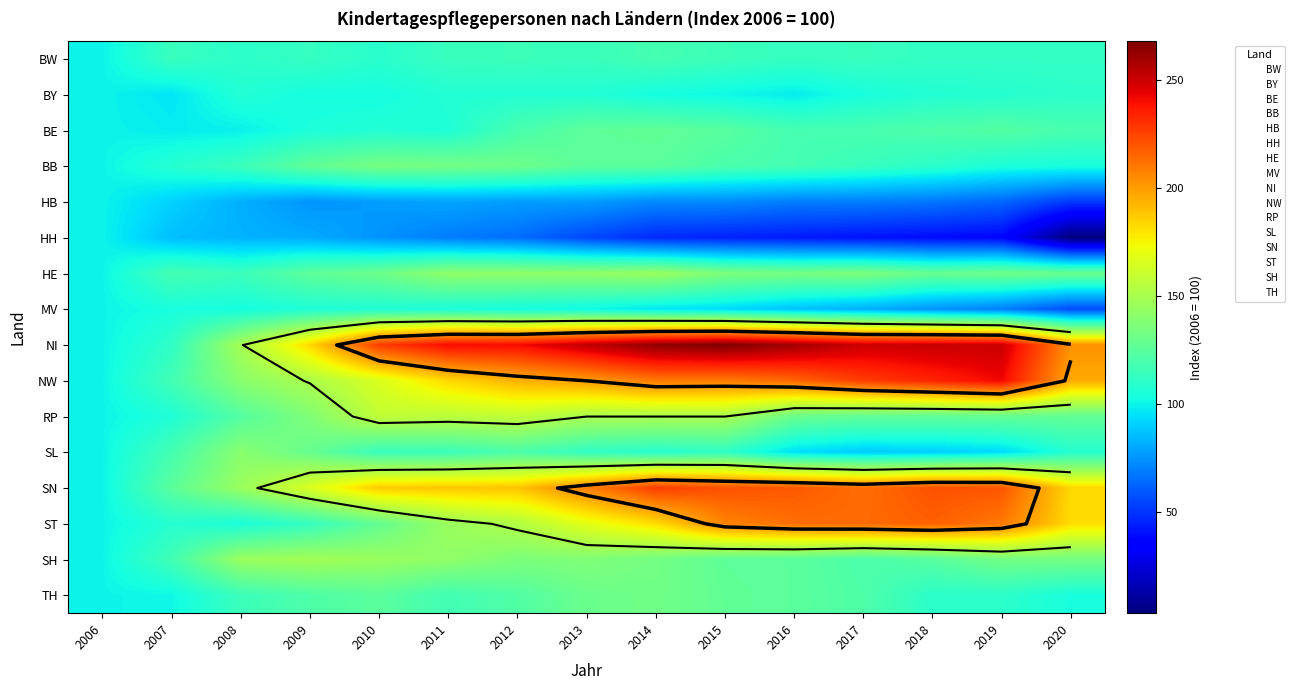

The value of BB at 2012 is 208. True or false?

False